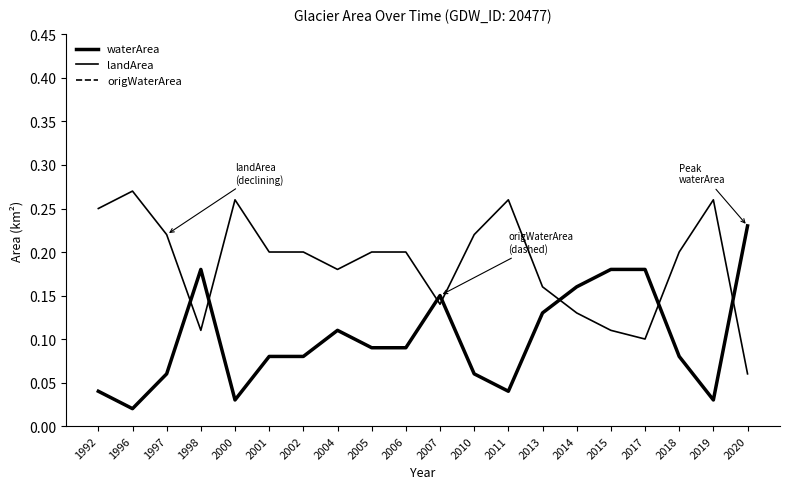

Reading left to right, what are all the values shown in this chart?

waterArea: 1992=0.0	1996=0.0	1997=0.1	1998=0.2	2000=0.0	2001=0.1	2002=0.1	2004=0.1	2005=0.1	2006=0.1	2007=0.1	2010=0.1	2011=0.0	2013=0.1	2014=0.2	2015=0.2	2017=0.2	2018=0.1	2019=0.0	2020=0.2
landArea: 1992=0.2	1996=0.3	1997=0.2	1998=0.1	2000=0.3	2001=0.2	2002=0.2	2004=0.2	2005=0.2	2006=0.2	2007=0.1	2010=0.2	2011=0.3	2013=0.2	2014=0.1	2015=0.1	2017=0.1	2018=0.2	2019=0.3	2020=0.1
origWaterArea: 1992=0.0	1996=0.0	1997=0.1	1998=0.2	2000=0.0	2001=0.1	2002=0.1	2004=0.1	2005=0.1	2006=0.1	2007=0.1	2010=0.1	2011=0.0	2013=0.1	2014=0.2	2015=0.2	2017=0.2	2018=0.1	2019=0.0	2020=0.2